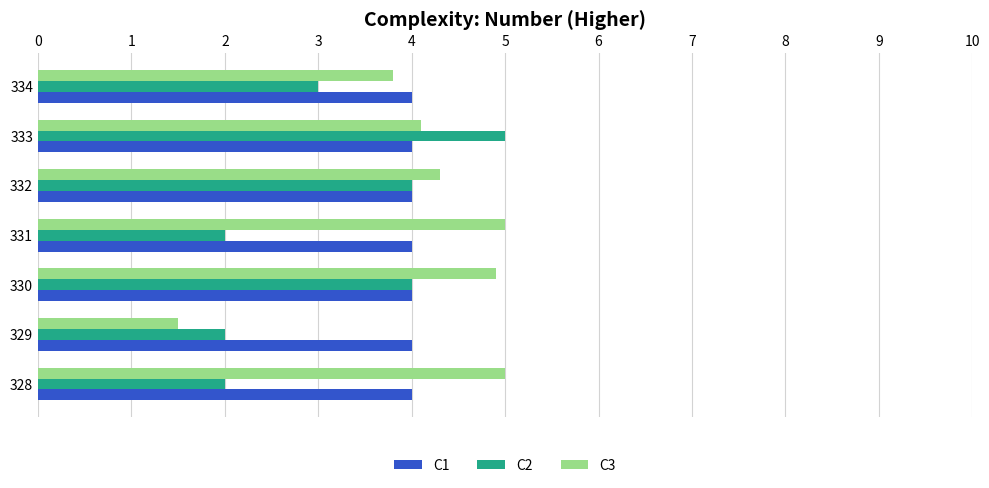

What is the difference between the highest and lowest values at 329?

2.5